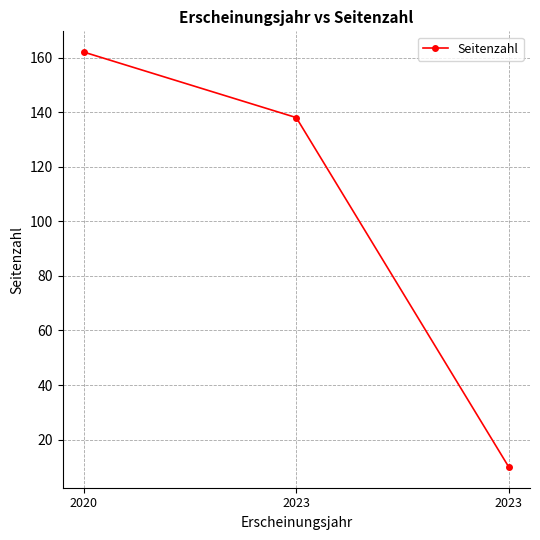

What is the value of the 1st point from the left?

162